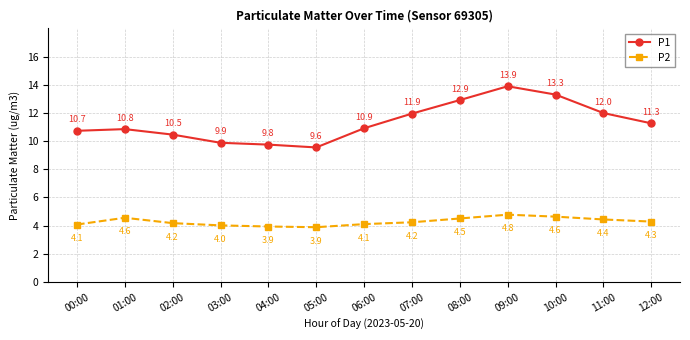

What is the maximum value for P2?

4.8